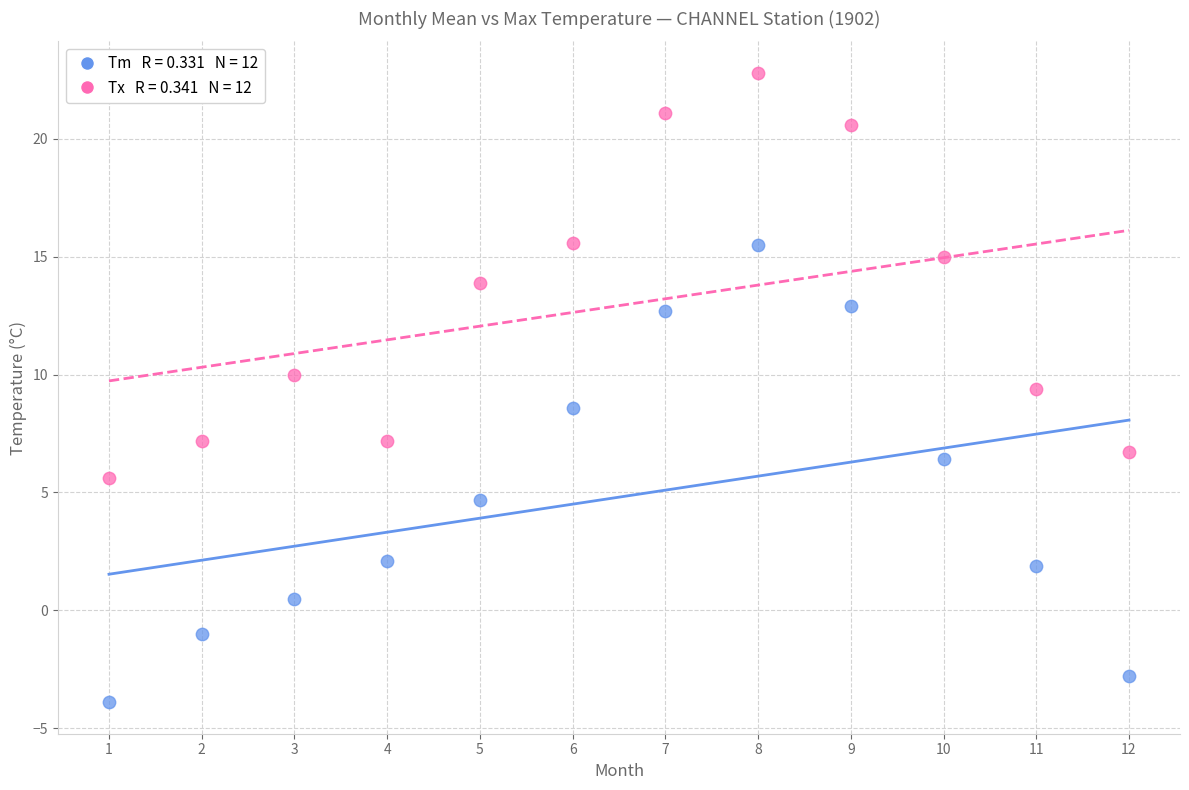

Across all data points, what is the range of X values (max minus min)?

11.0